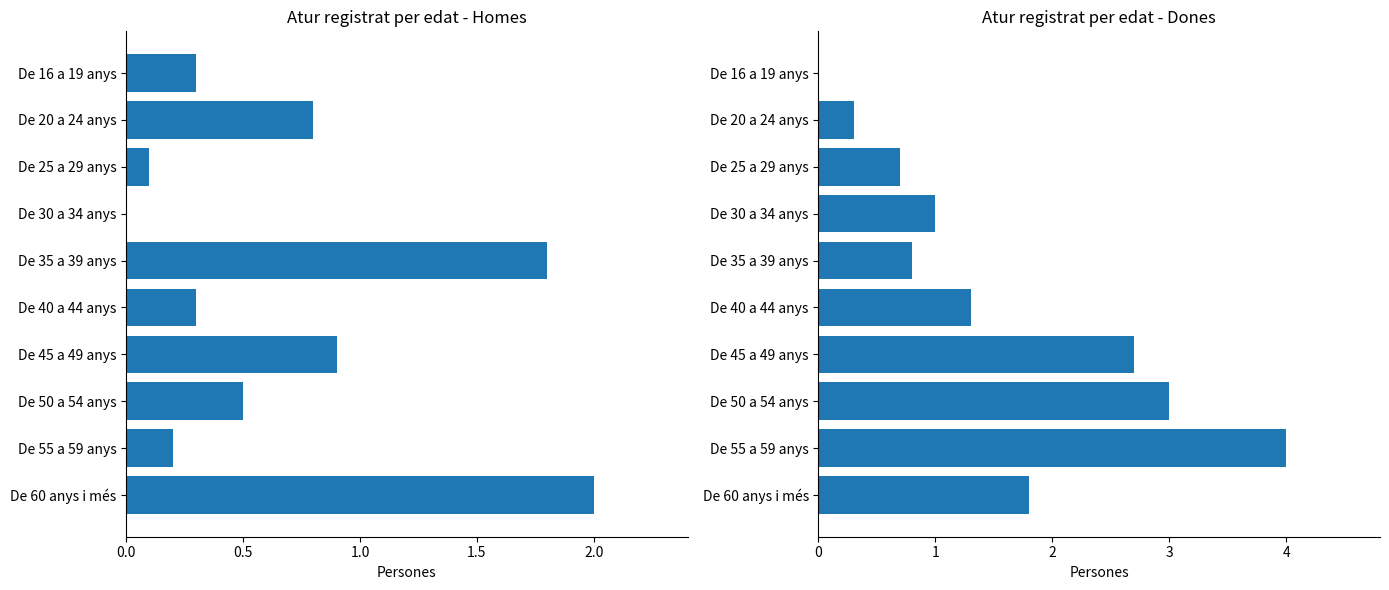

Reading left to right, transcribe all the data shown in this chart.

Sexe. Homes: 0.3	0.8	0.1	0.0	1.8	0.3	0.9	0.5	0.2	2.0
Sexe. Dones: 0.0	0.3	0.7	1.0	0.8	1.3	2.7	3.0	4.0	1.8